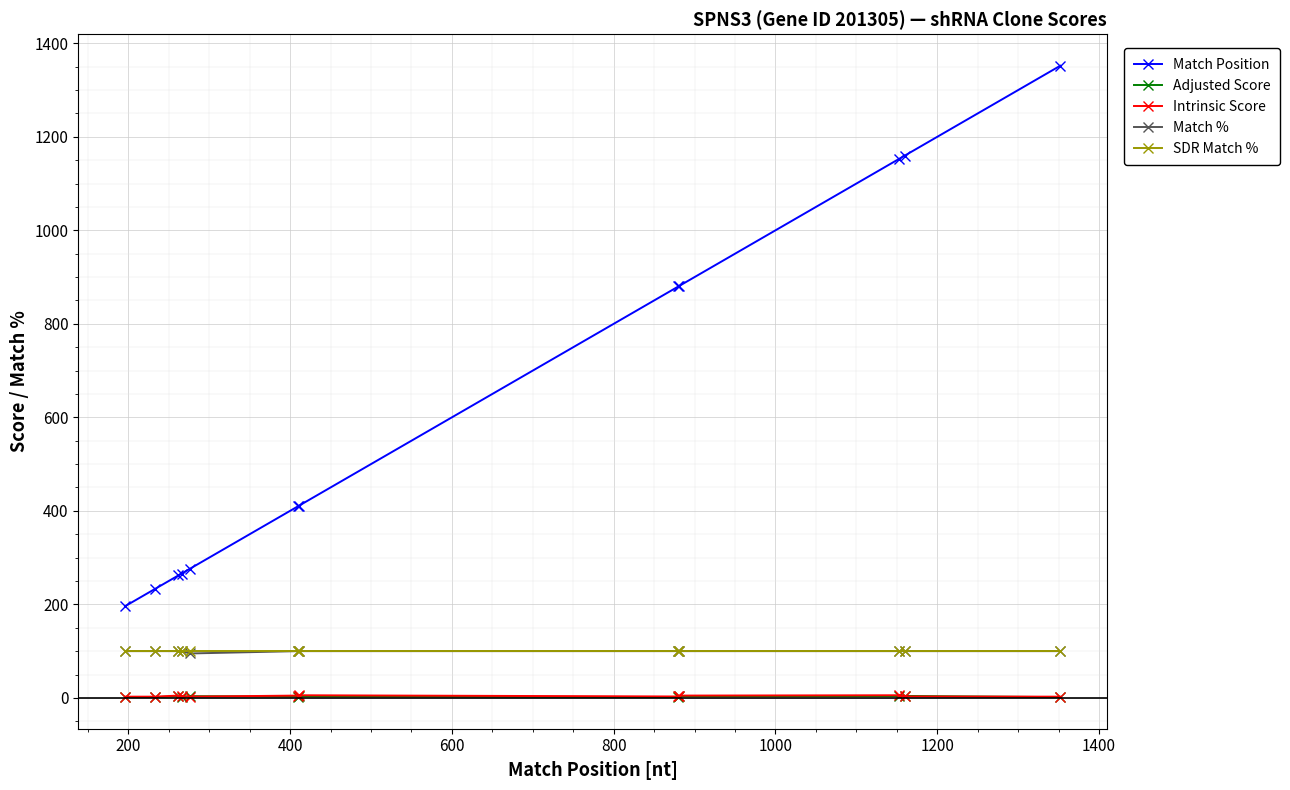

How many times do Intrinsic Score and Adjusted Score cross each other?

4